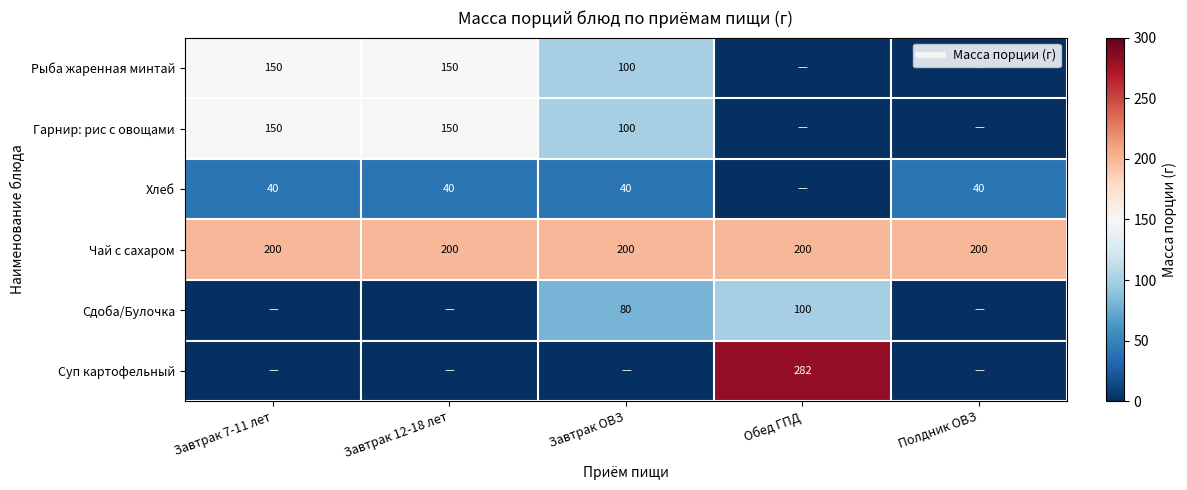

Which has a higher value, Завтрак 7-11 лет or Завтрак ОВЗ?

Завтрак 7-11 лет